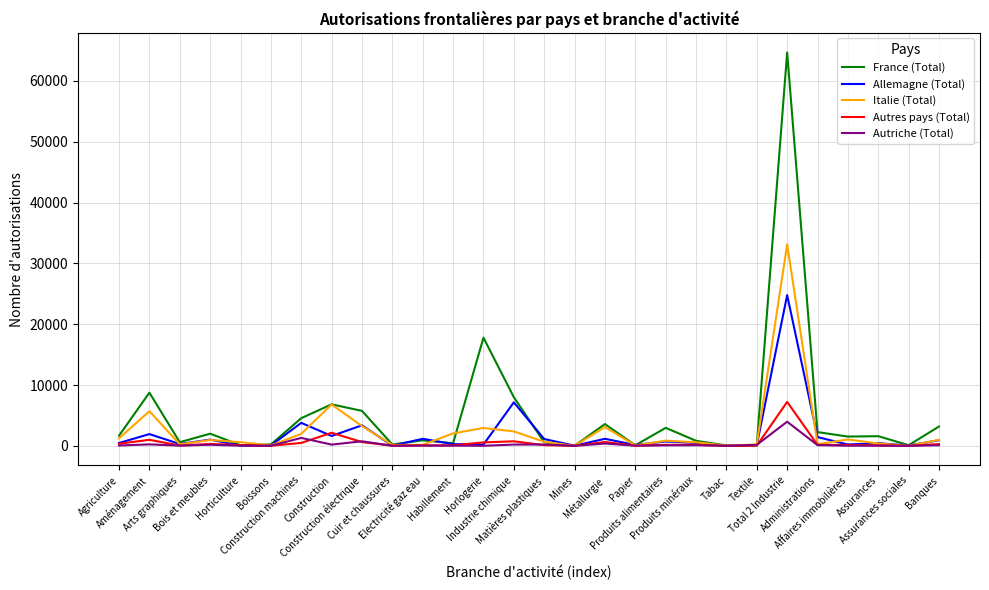

What are all the series names shown in the legend?

France (Total), Allemagne (Total), Italie (Total), Autres pays (Total), Autriche (Total)